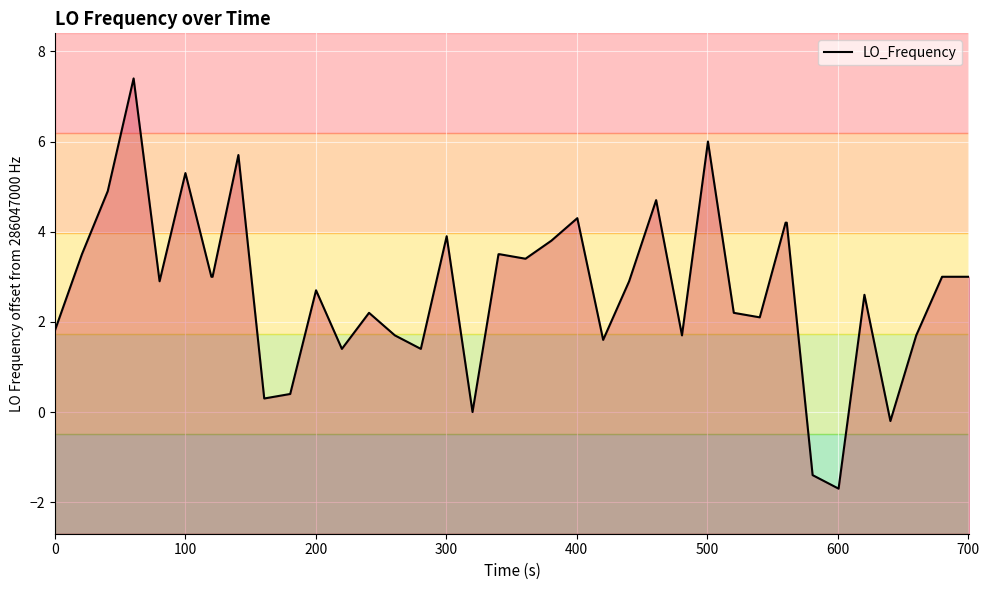

What is the minimum value shown in the chart?

-1.7